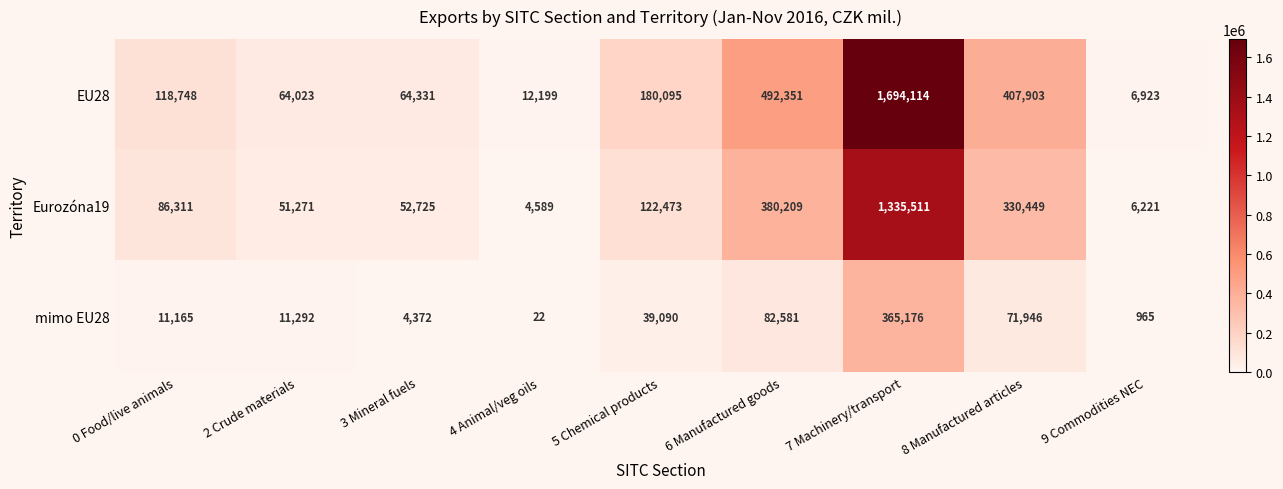

Where is Eurozóna19 nearest to the value 670050?

6 Manufactured goods